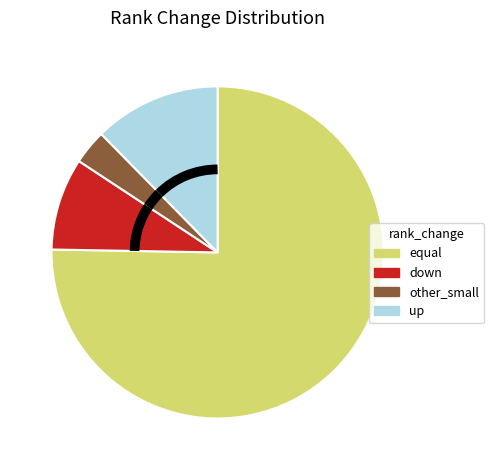

Which slice represents more than half of the pie?

equal